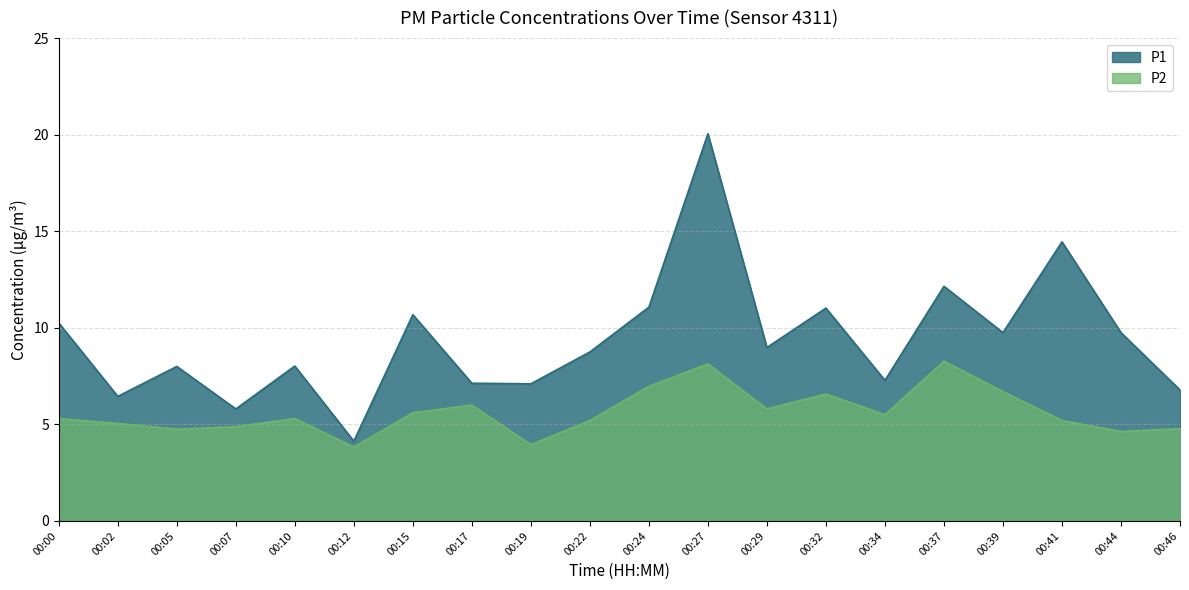

Which series has the largest total across all categories?

P1